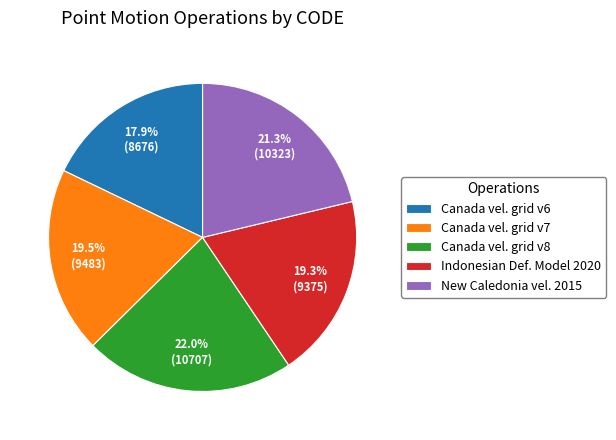

Which category has the smallest portion of the pie?

Canada vel. grid v6